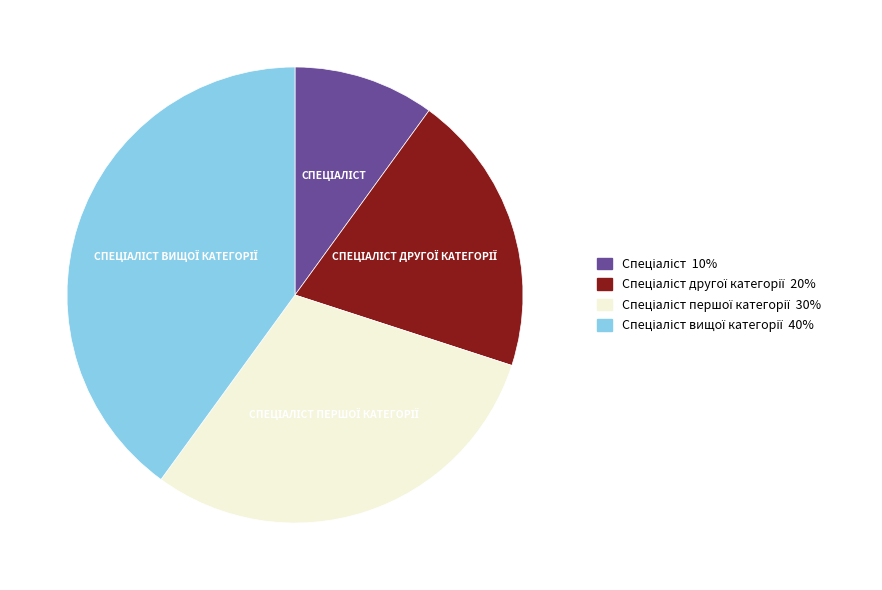

Is there any slice that represents more than half of the pie?

No